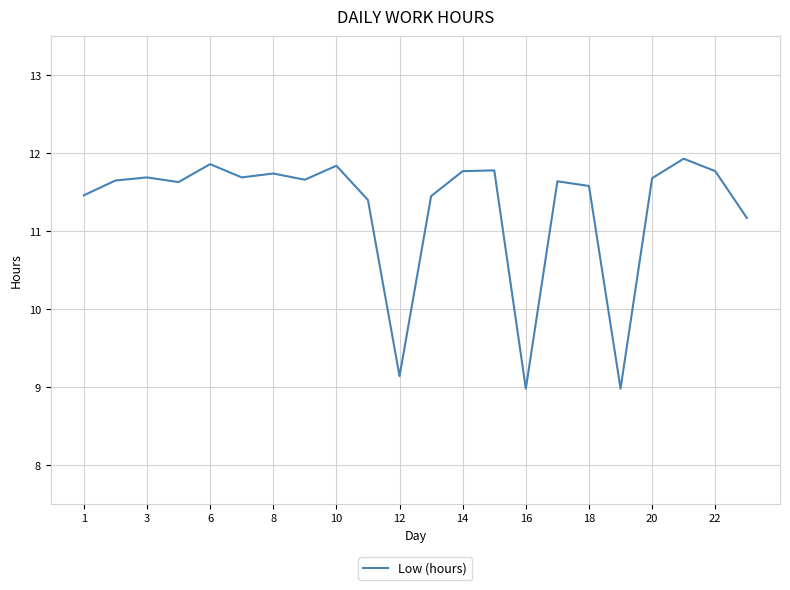

How many lines are shown in the chart?

1